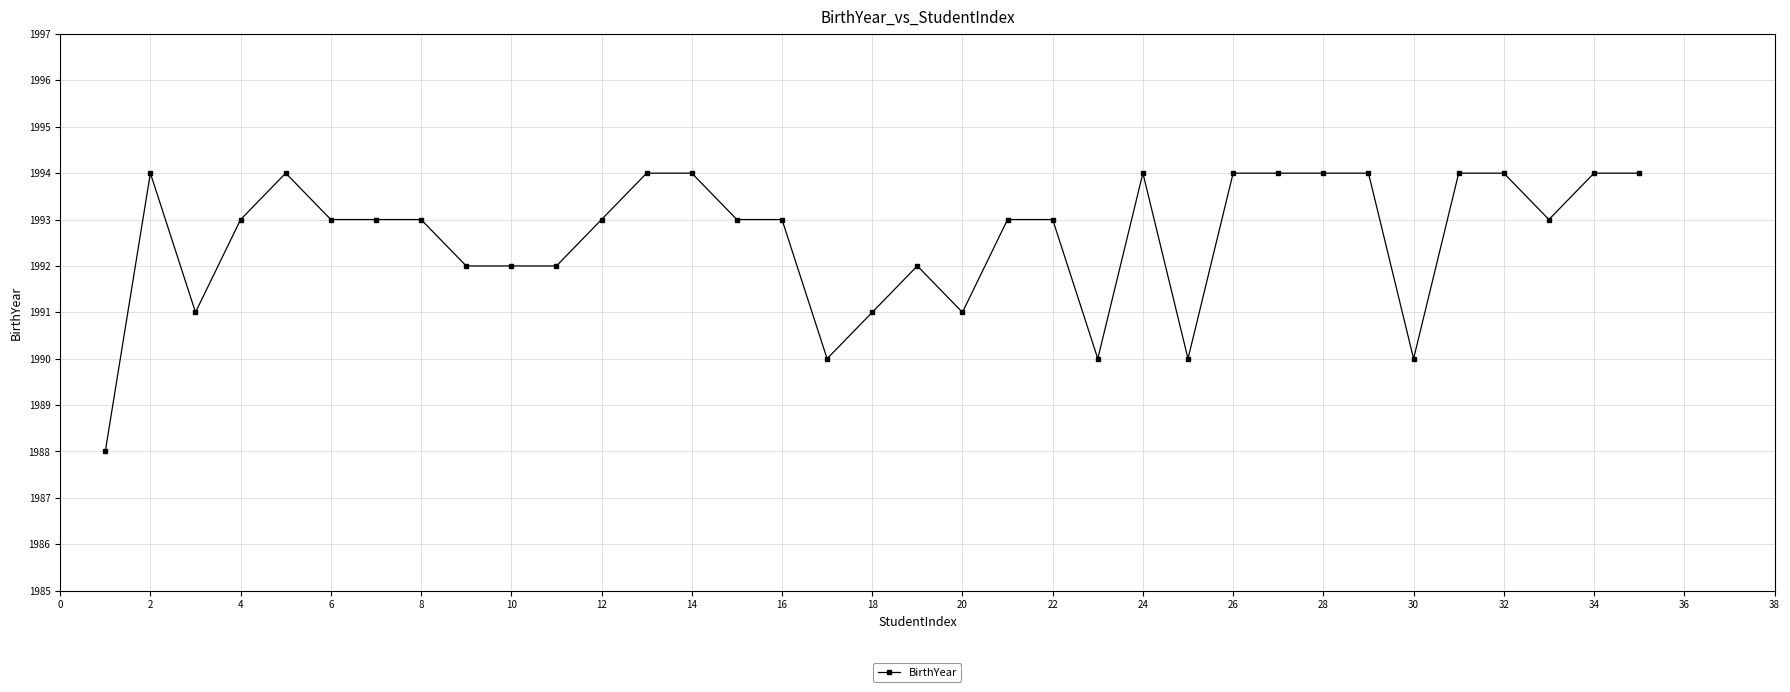

What is the sum of all values?

69741